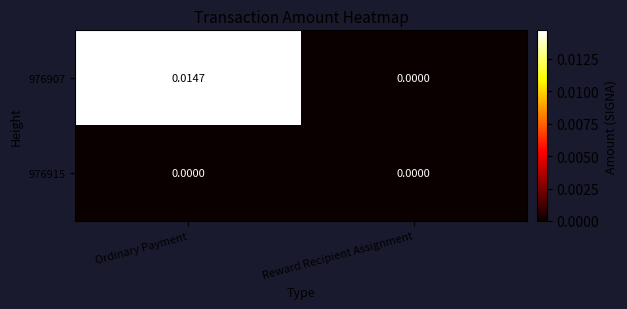

Which label corresponds to the largest value in the chart?

Ordinary Payment